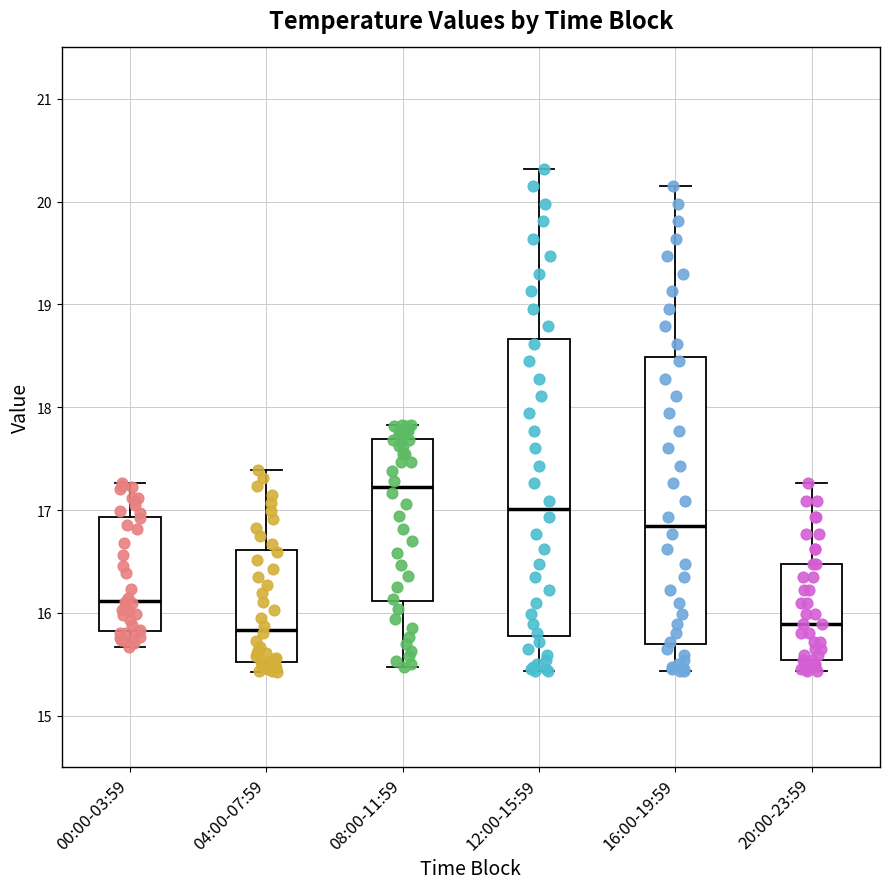

Which box's median line is the highest?

08:00-11:59